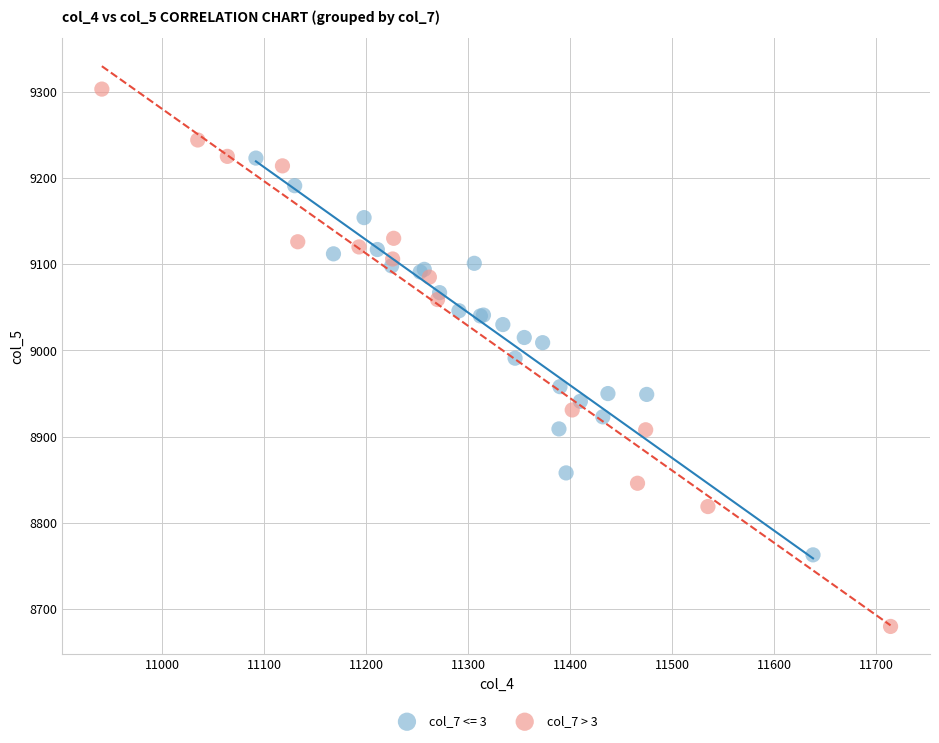

Which series contains the lowest Y value?

col_7 > 3